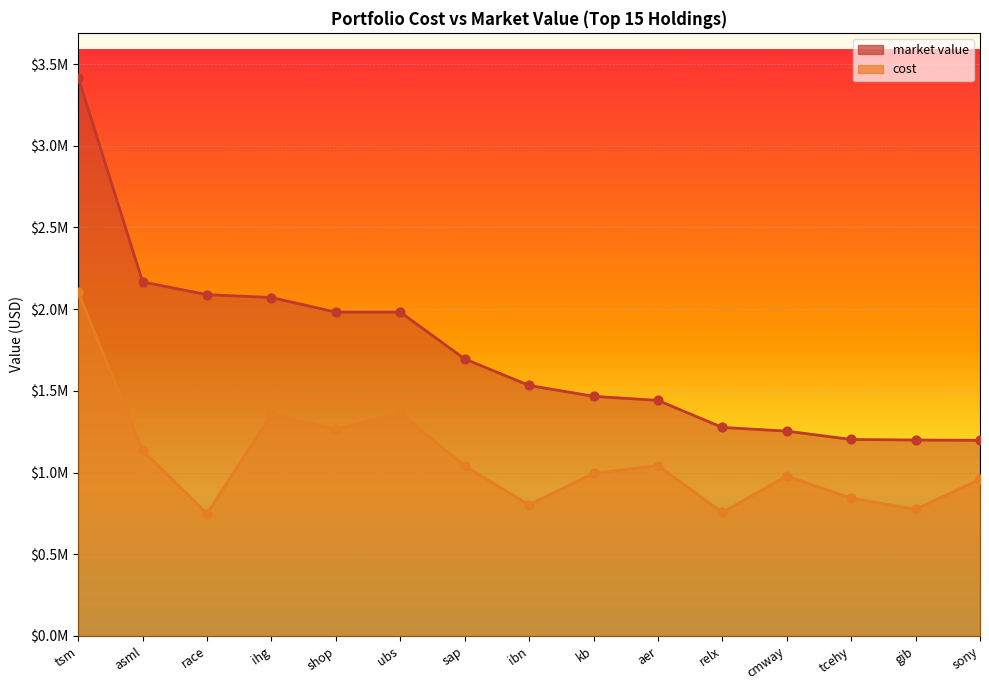

Which series has the widest spread of Y values?

market value